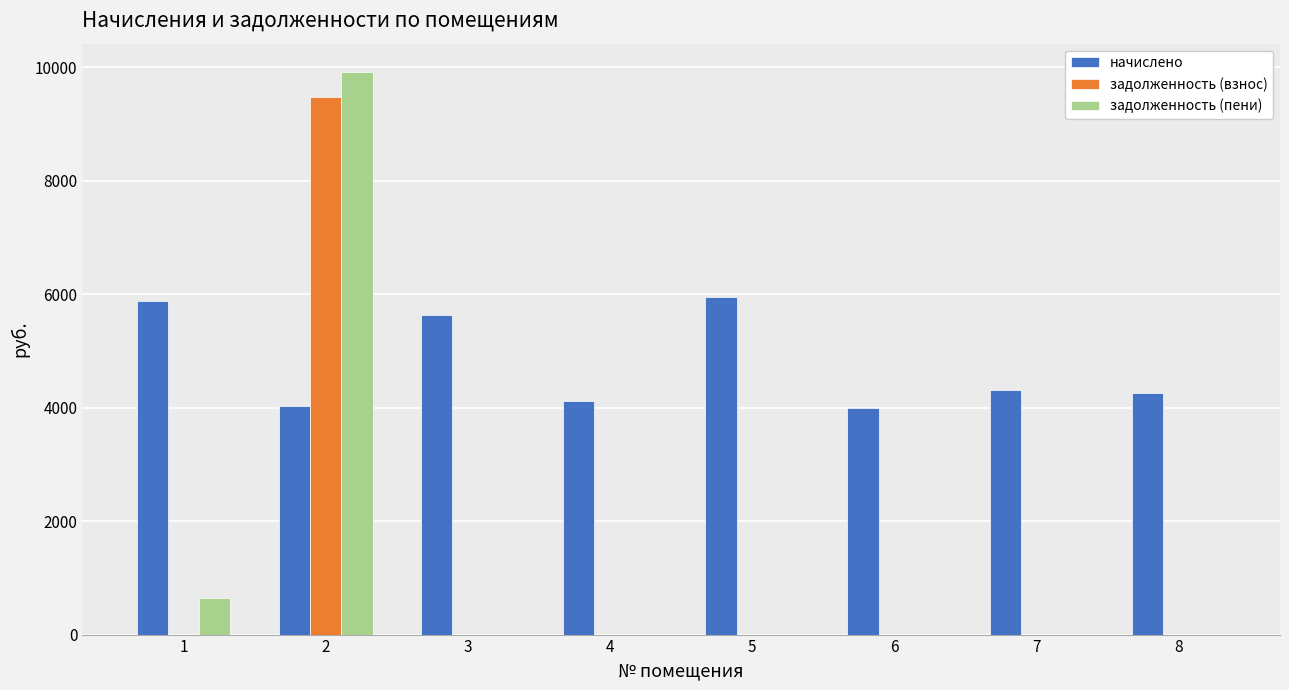

What is the maximum value shown in the chart?

9921.6